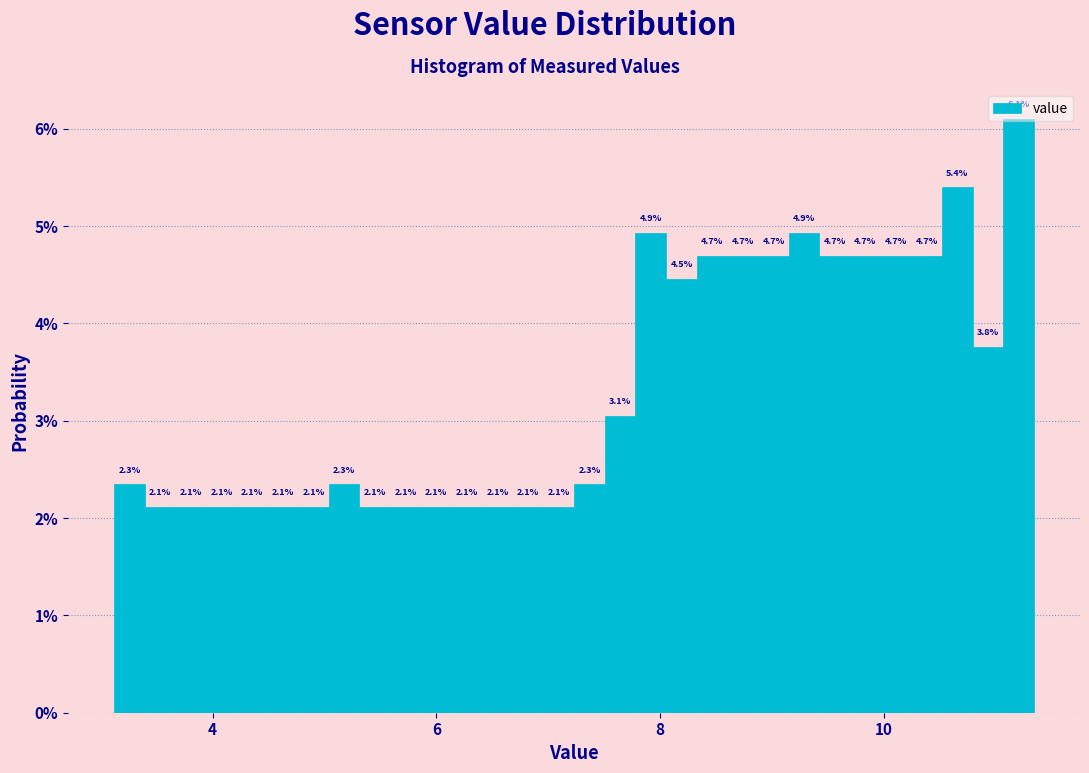

Read against the x-axis, roughly where is the centre of the tallest bar?

11.2